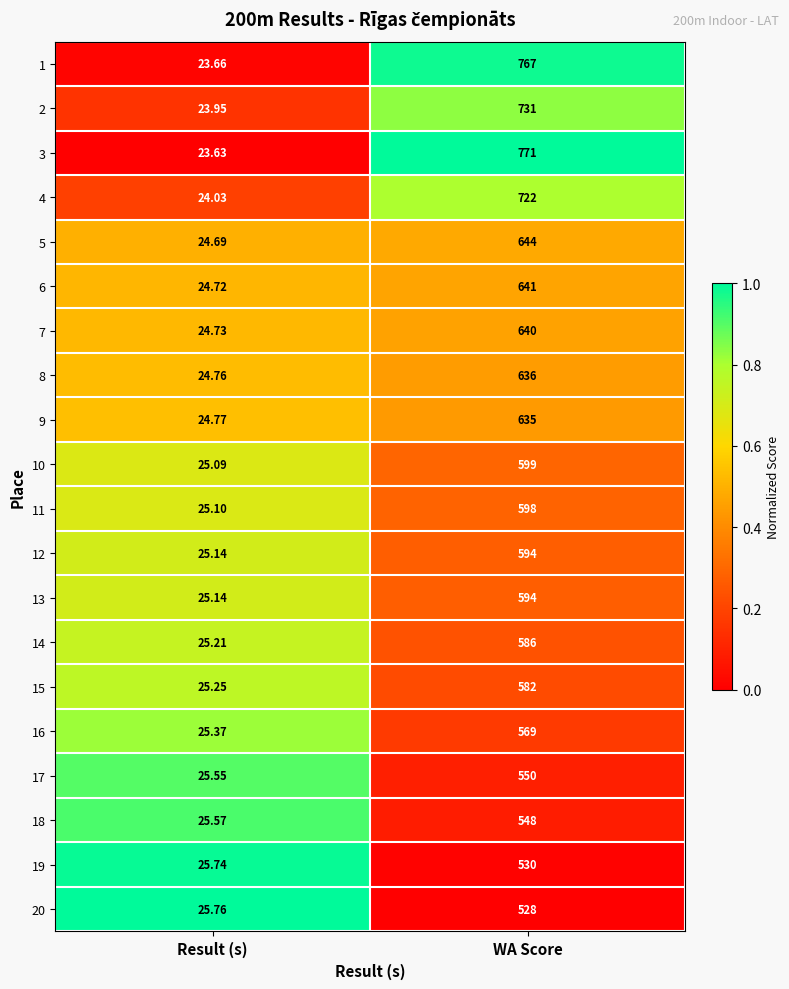

Is the value of 10 at Result (s) greater than the value of 19 at Result (s)?

No